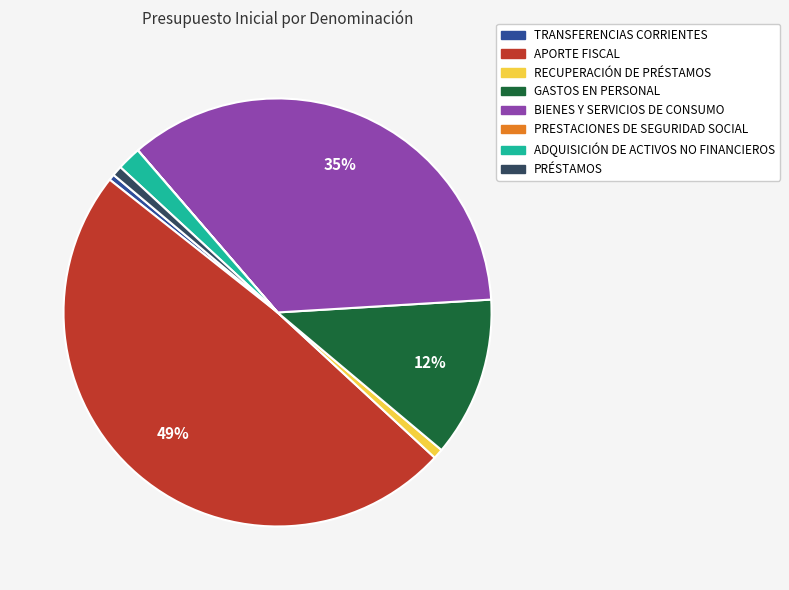

Is the sum of APORTE FISCAL and ADQUISICIÓN DE ACTIVOS NO FINANCIEROS greater than half?

Yes